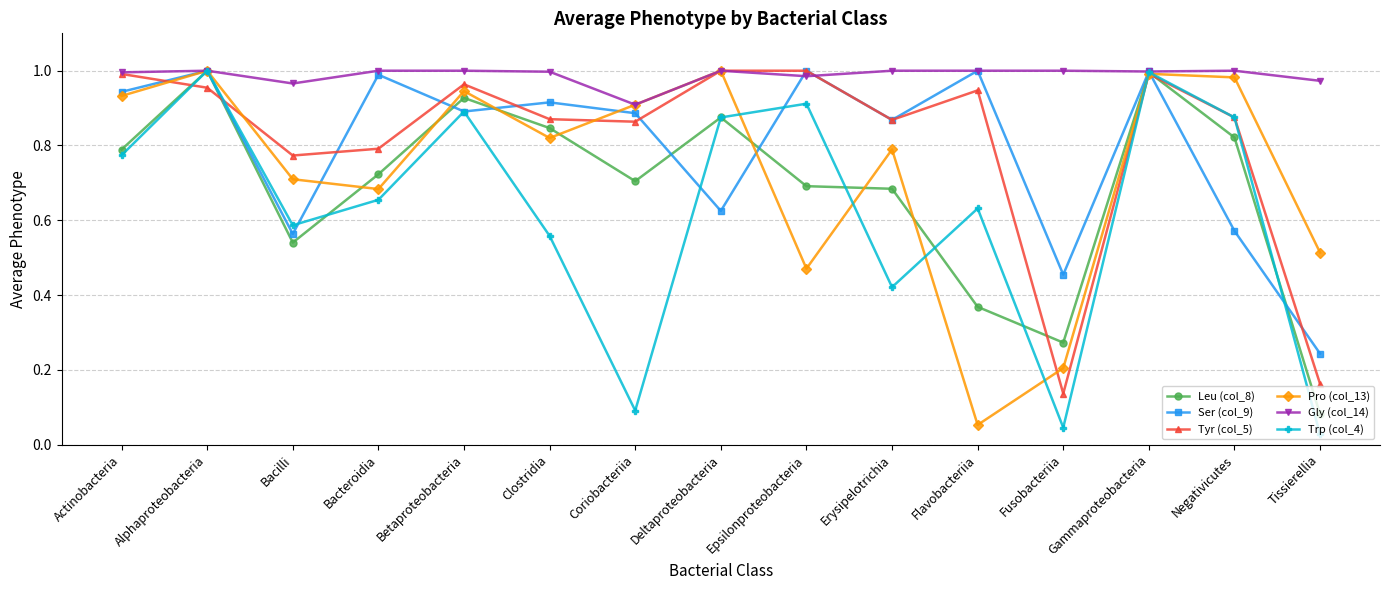

What is the label of the 14th point from the right?

Alphaproteobacteria